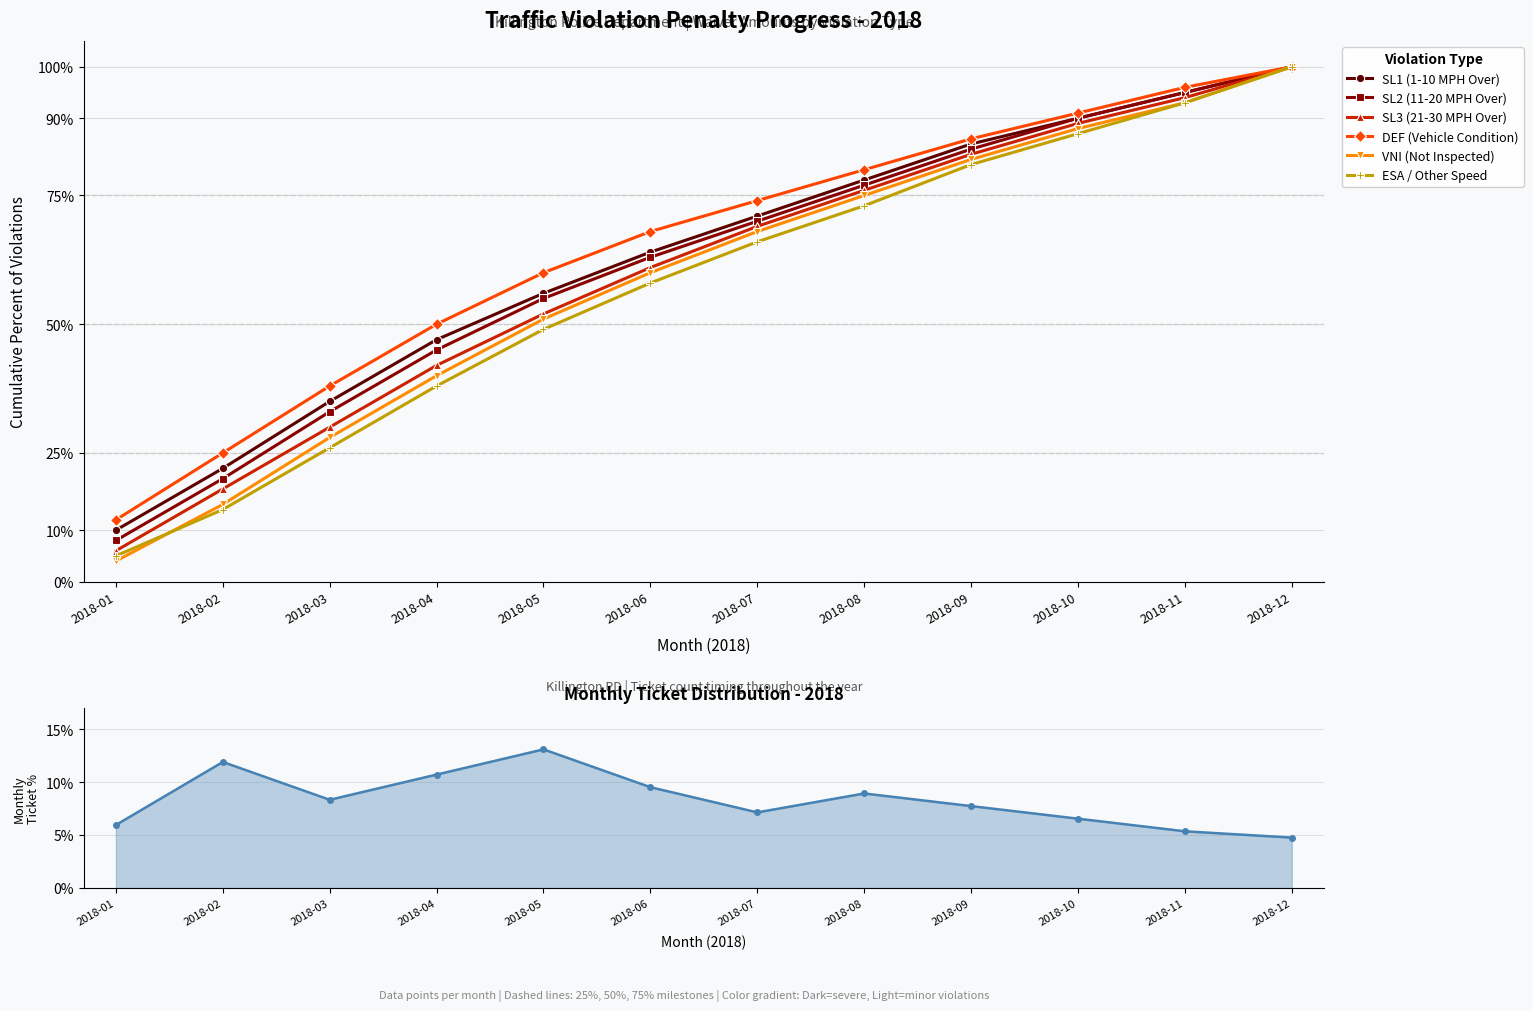

What is the lowest value of the DEF (Vehicle Condition) series?

12